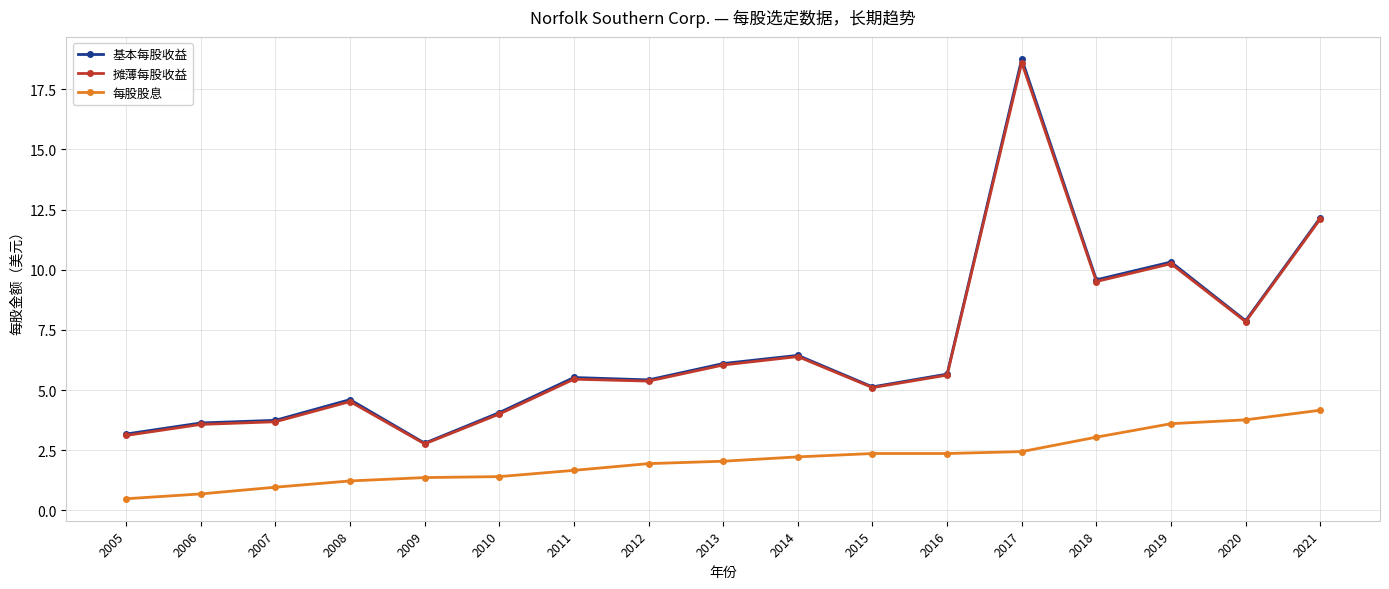

How many distinct data groups are displayed?

3